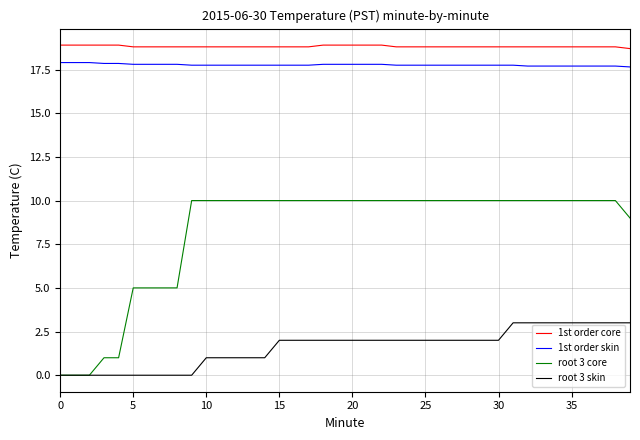

What is the maximum value for root 3 core?

10.0